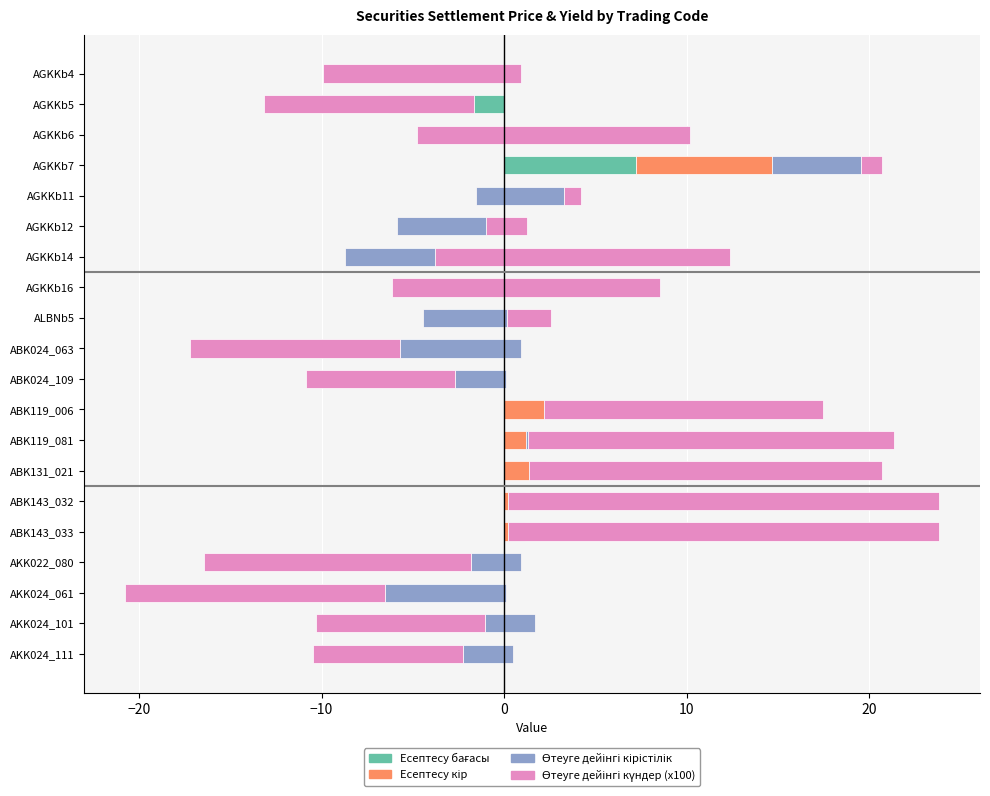

What is the smallest value displayed?

-15.0